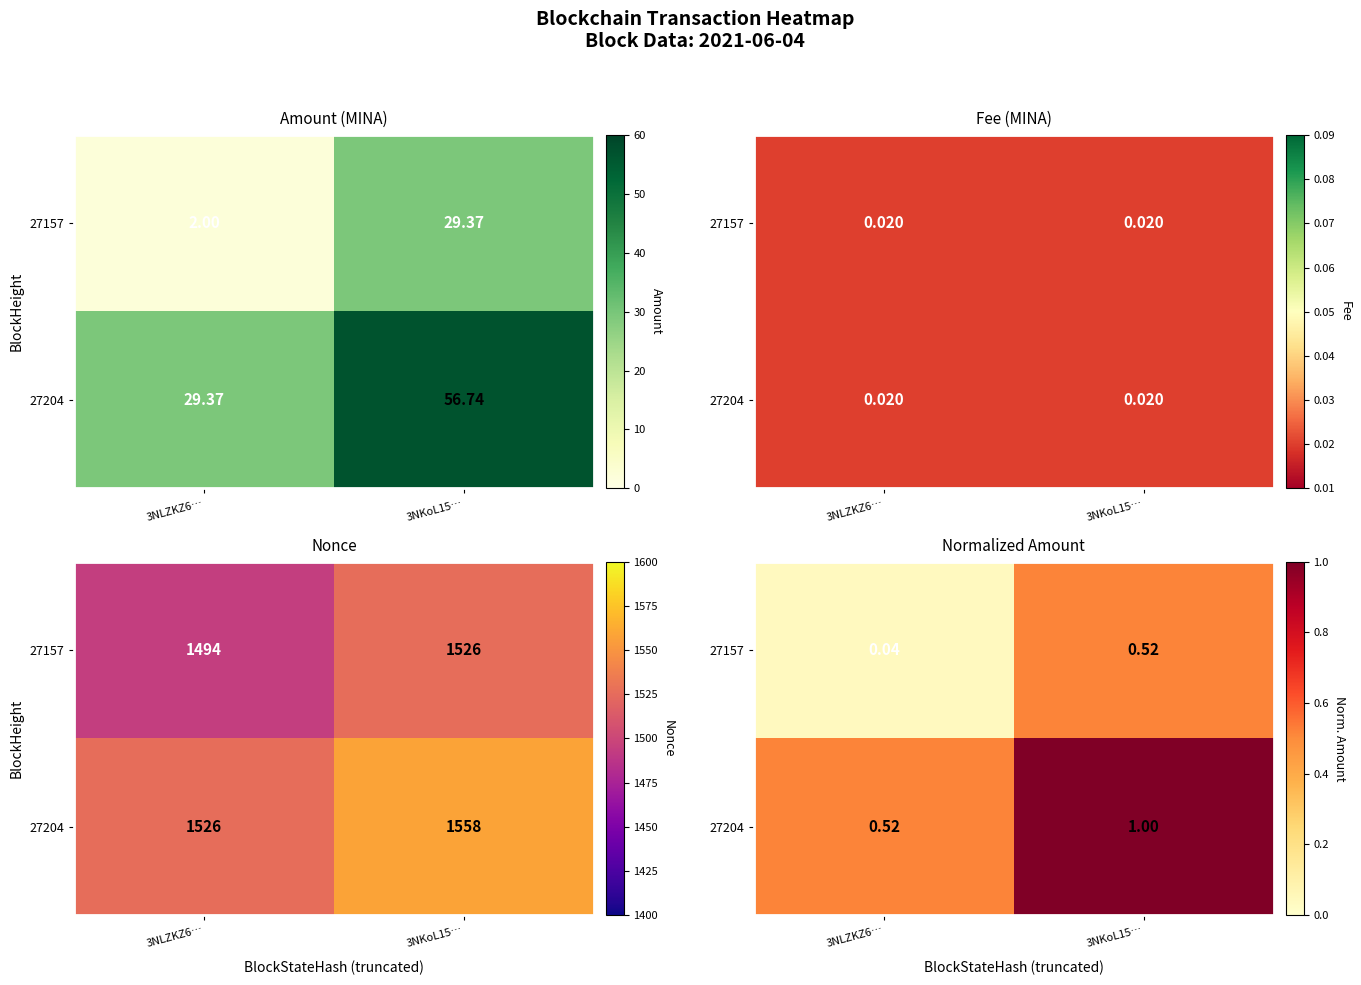

True or false: 27157 has a value of 0.5 at 3NKoL15….

True